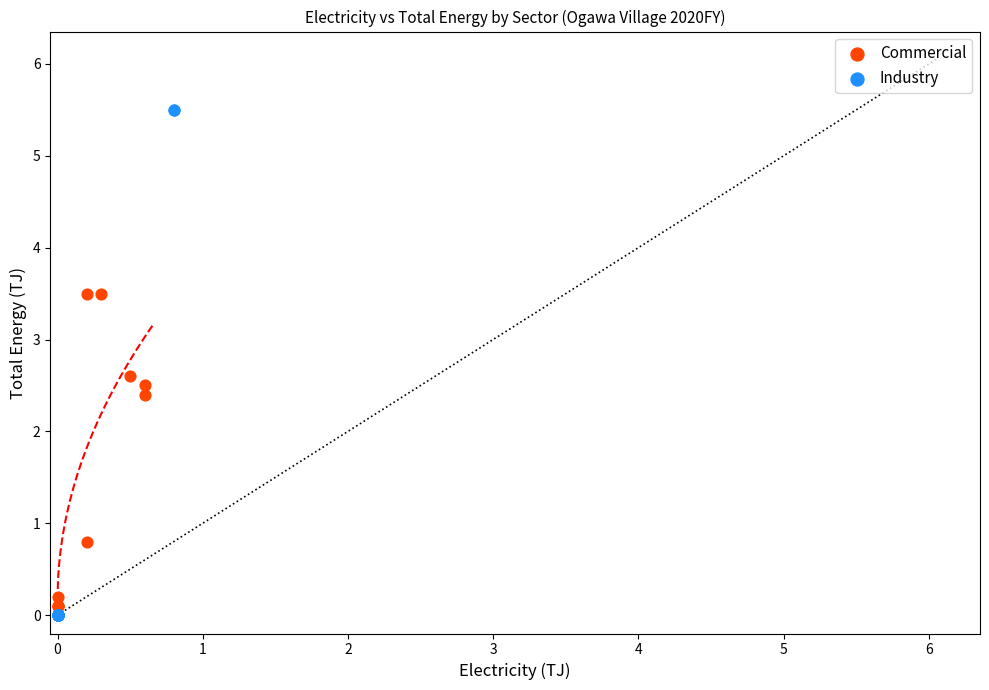

Which series has the widest spread of Y values?

Industry